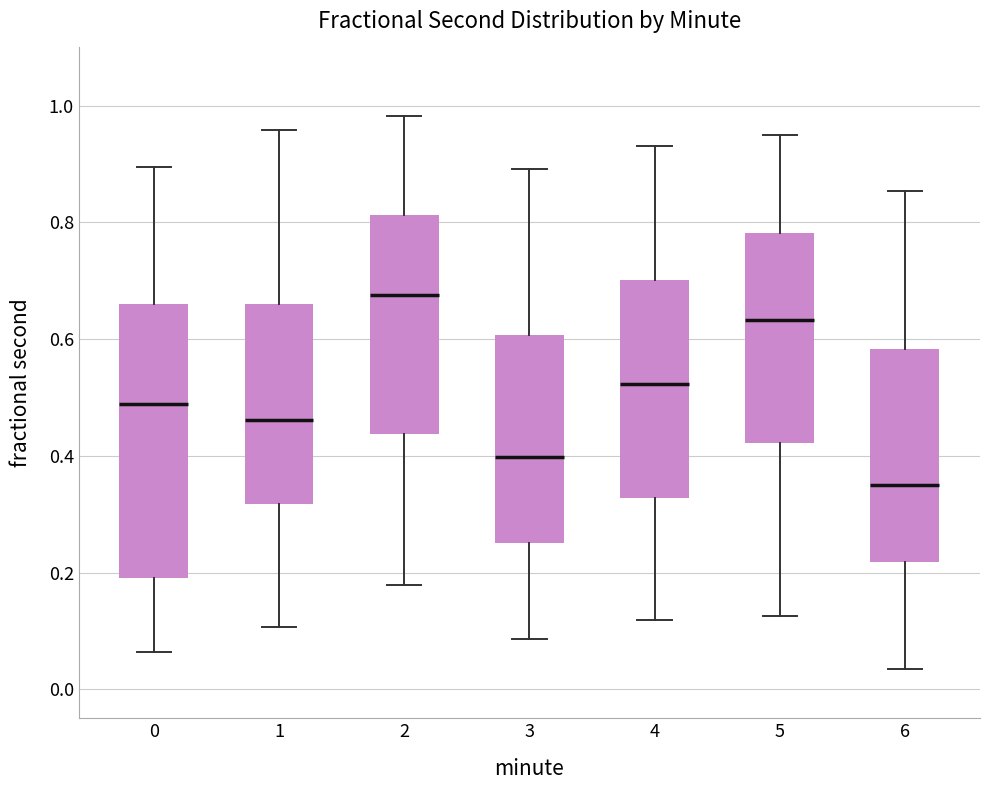

Where is the upper edge of the box at x = 5 on the y-axis? The values are not printed on the chart, so give them approximately, as read against the axis.

0.78